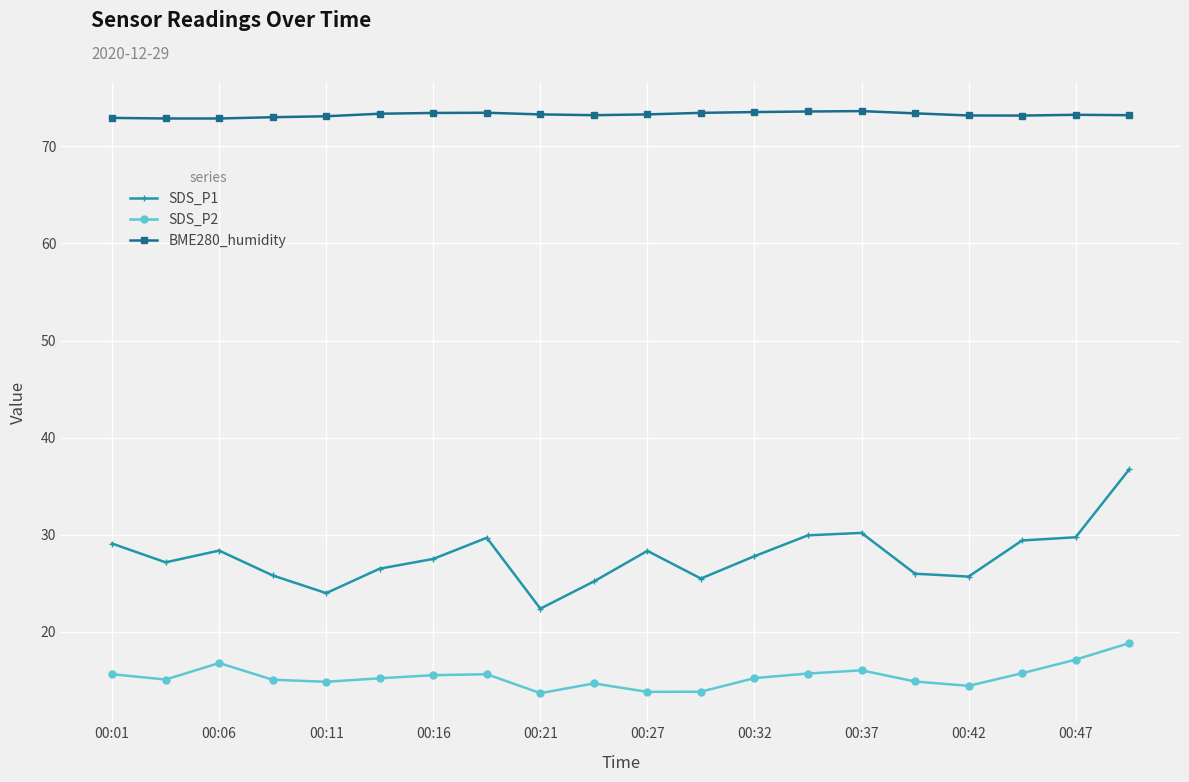

Count the number of categories in the chart.

20